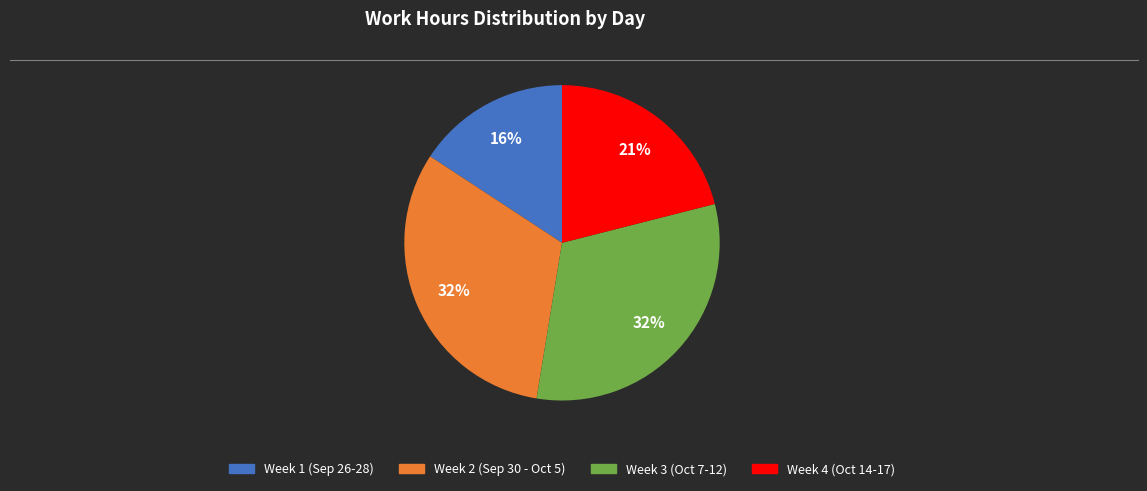

To the nearest percent, what is the difference between the largest and smallest slice percentages?

16%